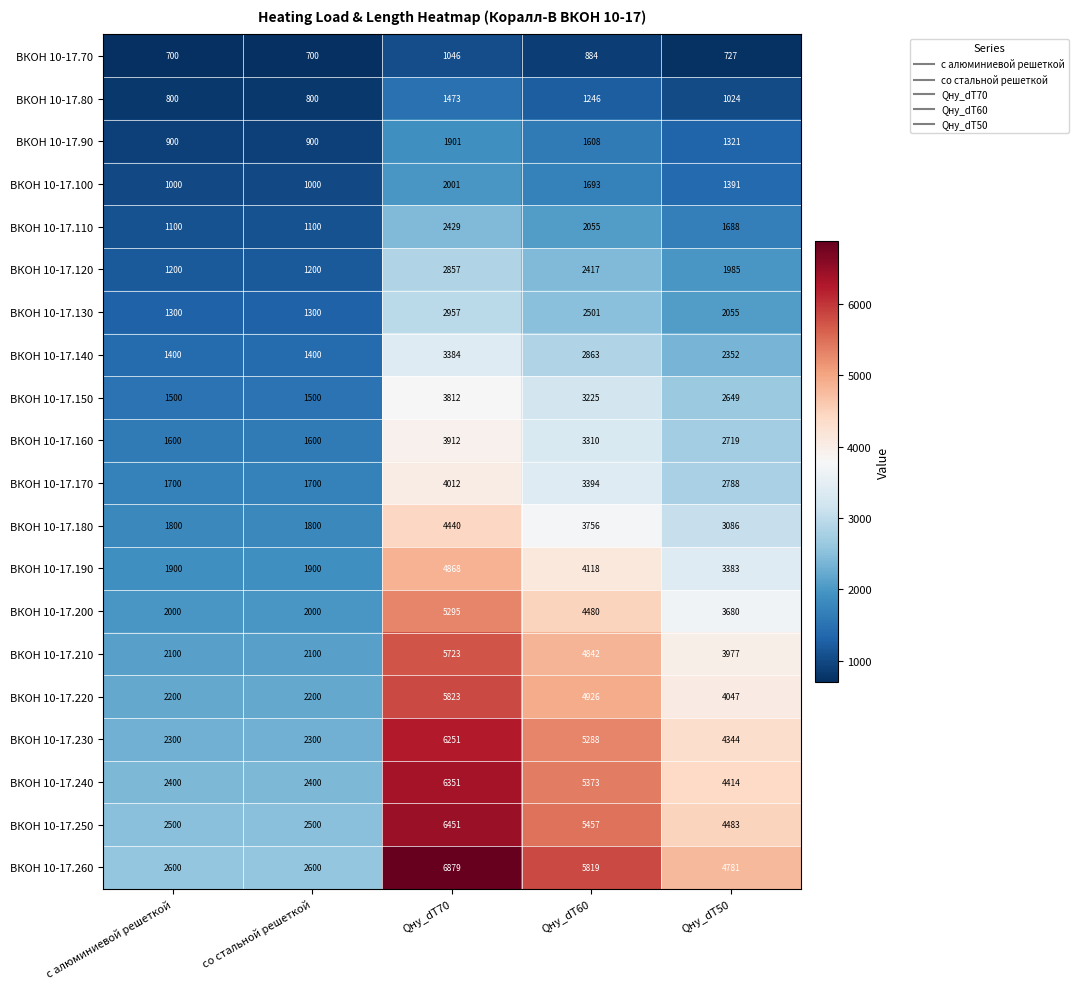

What is the difference between the maximum and second lowest values in the ВКОН 10-17.160 series?

2312